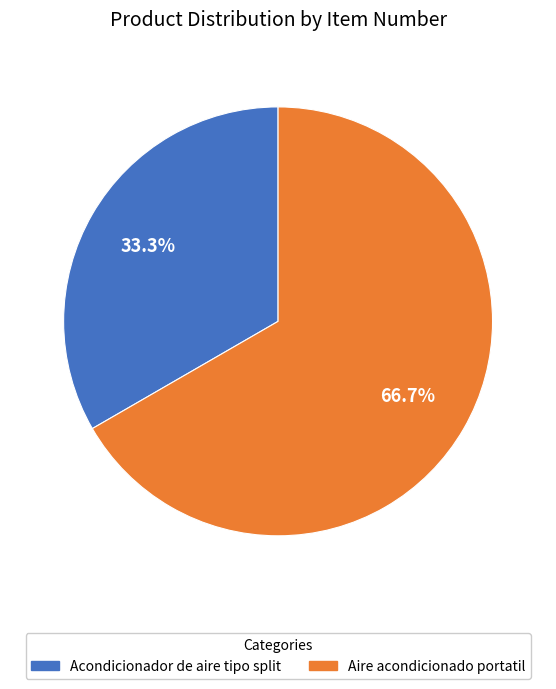

Which slice is the smallest?

Acondicionador de aire tipo split